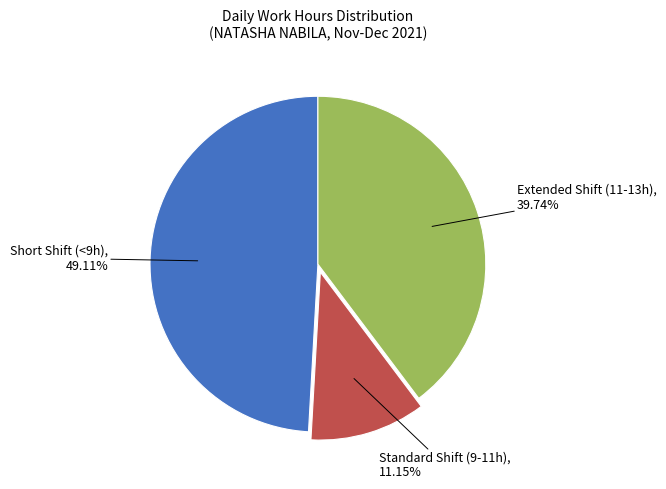

Count the number of slices in the pie.

3